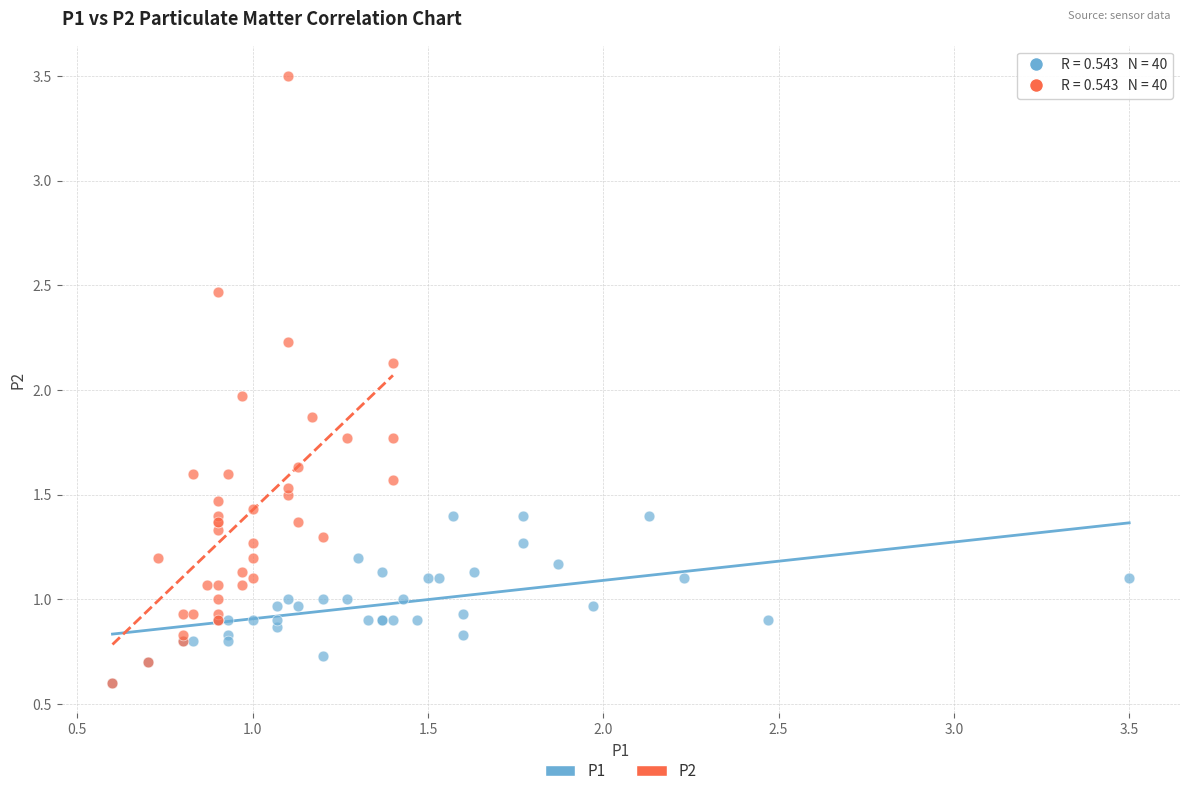

What are all the series names shown in the legend?

P1, P2